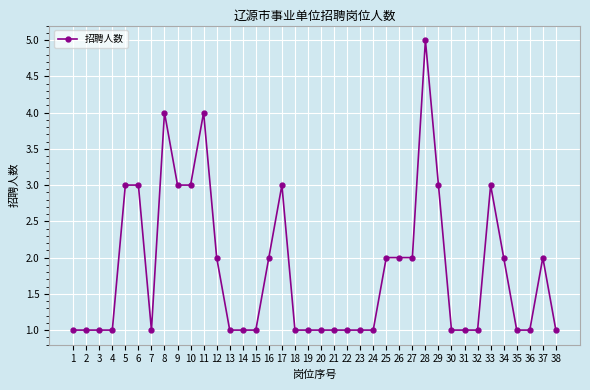

At which category does the chart reach its peak across all series?

28